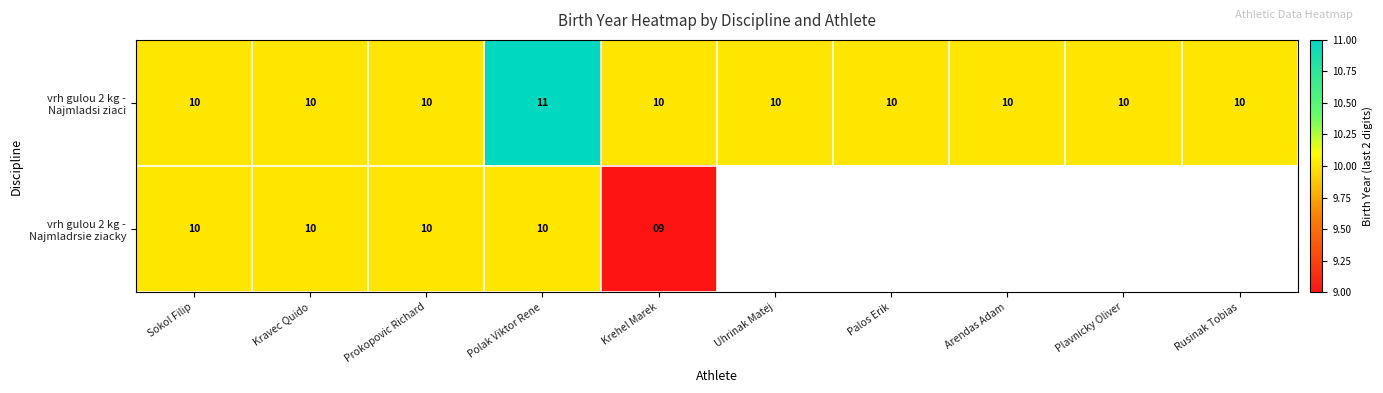

Which has a higher value, Arendas Adam or Rusinak Tobias?

Arendas Adam